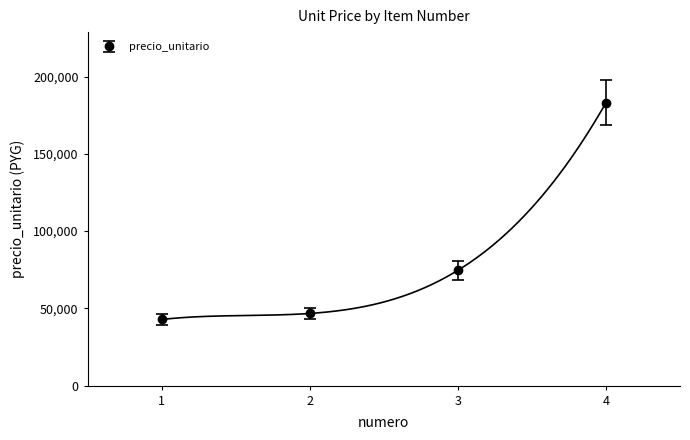

How many values are below 74600?

2